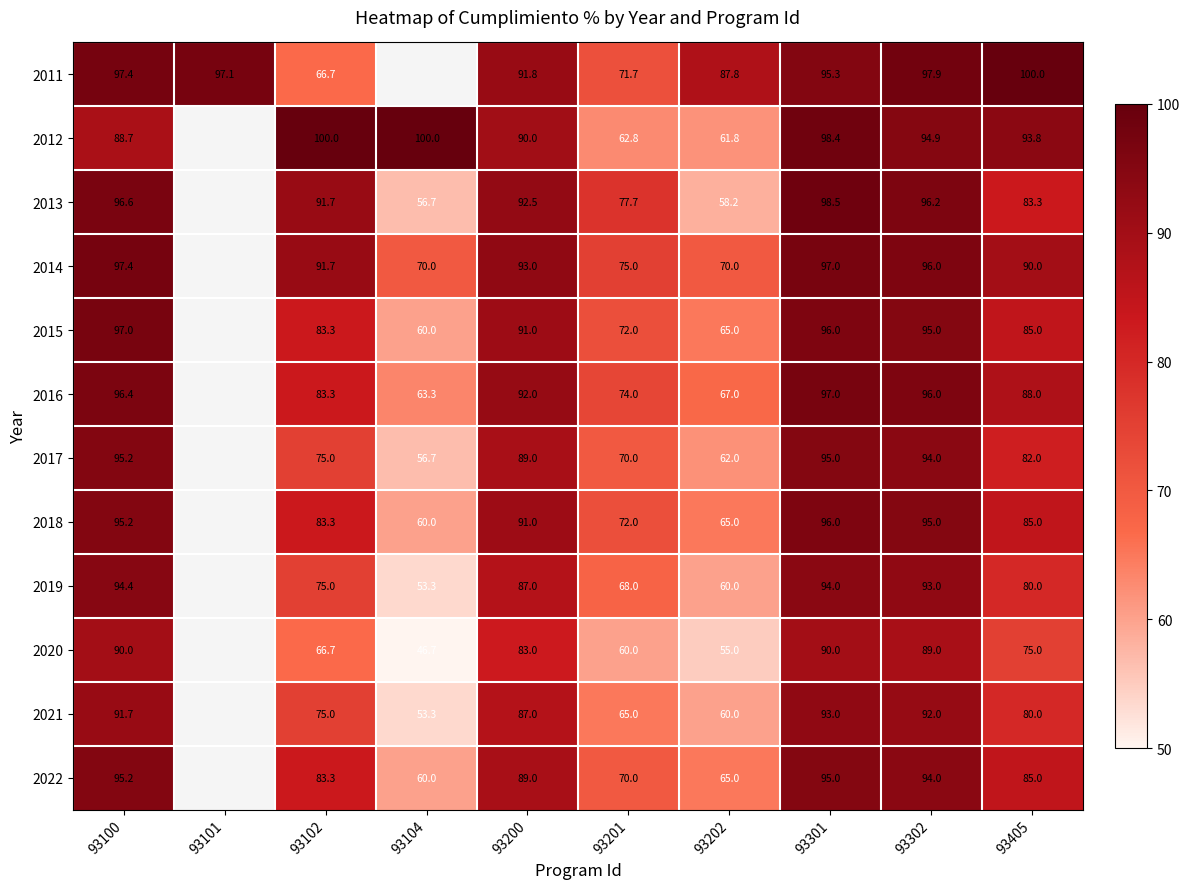

True or false: 2012 has a value of 57.3 at 93100.

False